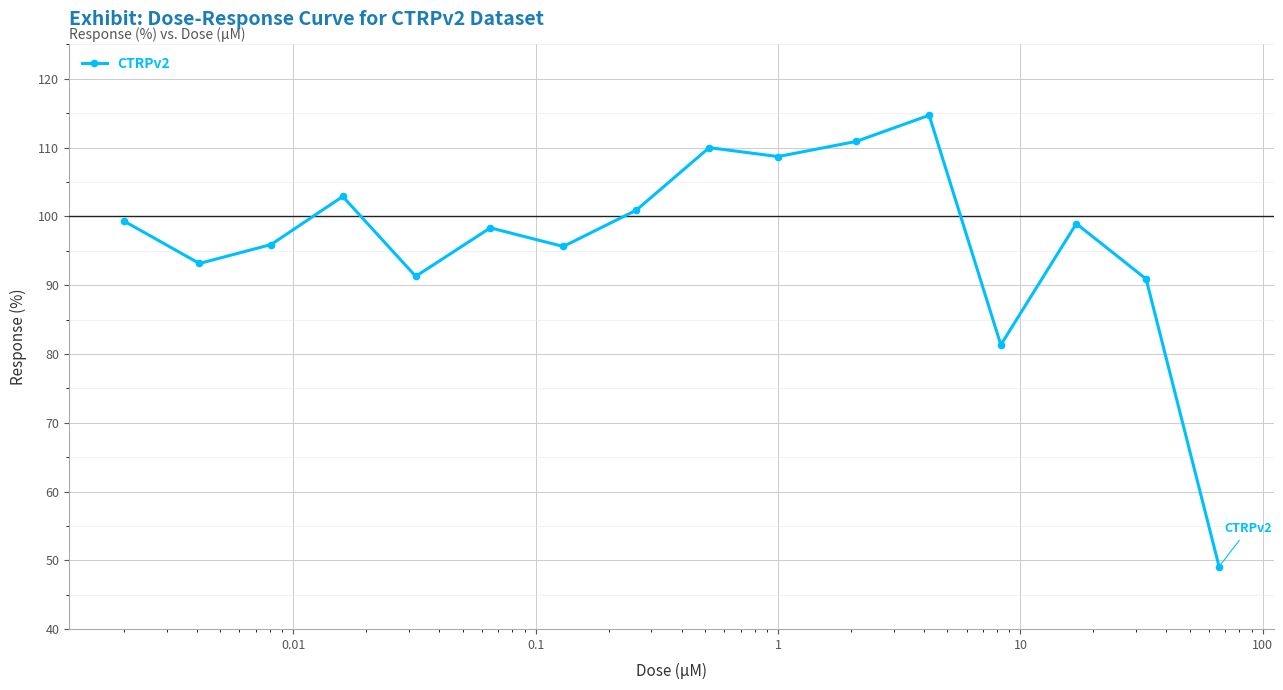

What is the difference between the maximum and second lowest values?

33.4